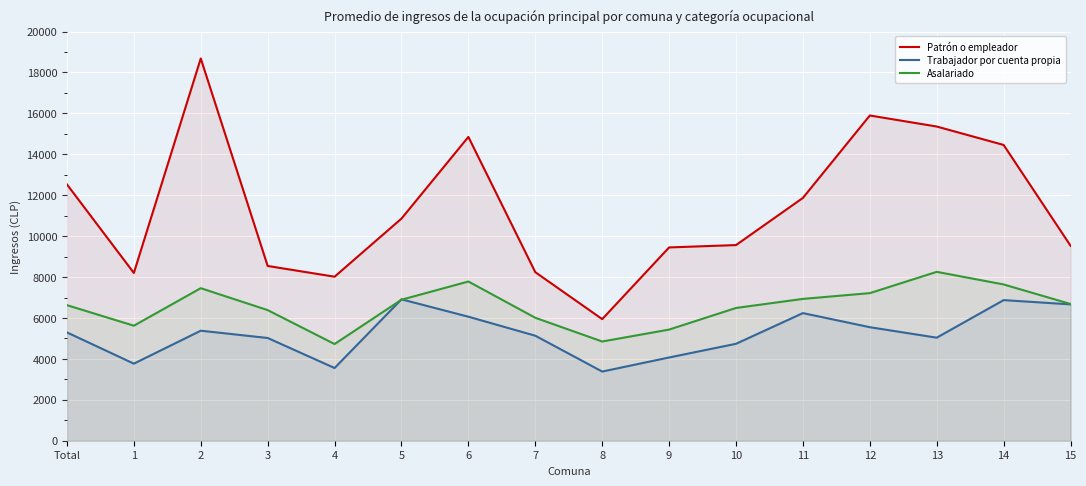

Which has a higher value, 15 or 2?

2